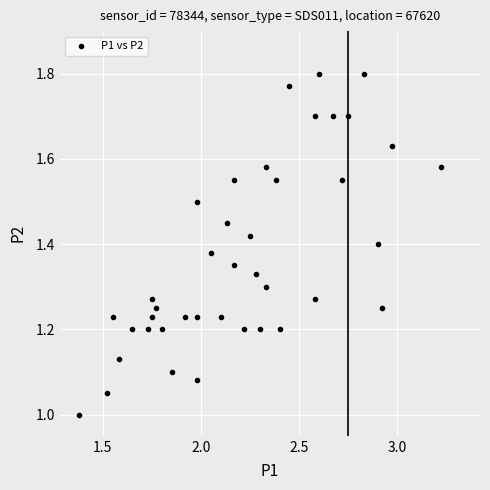

What is the range of Y values (max minus min)?

0.8